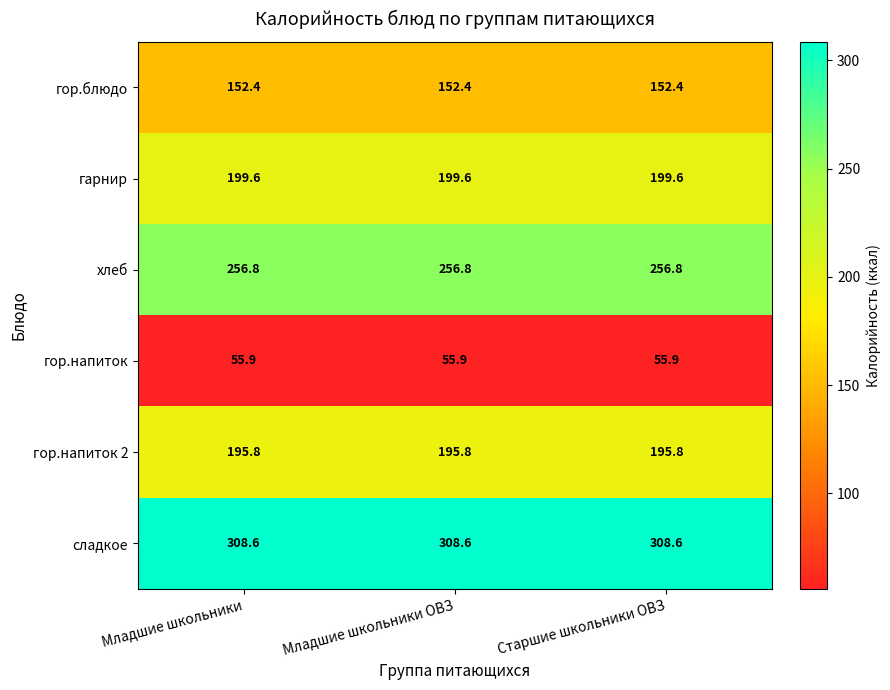

How many distinct data groups are displayed?

6